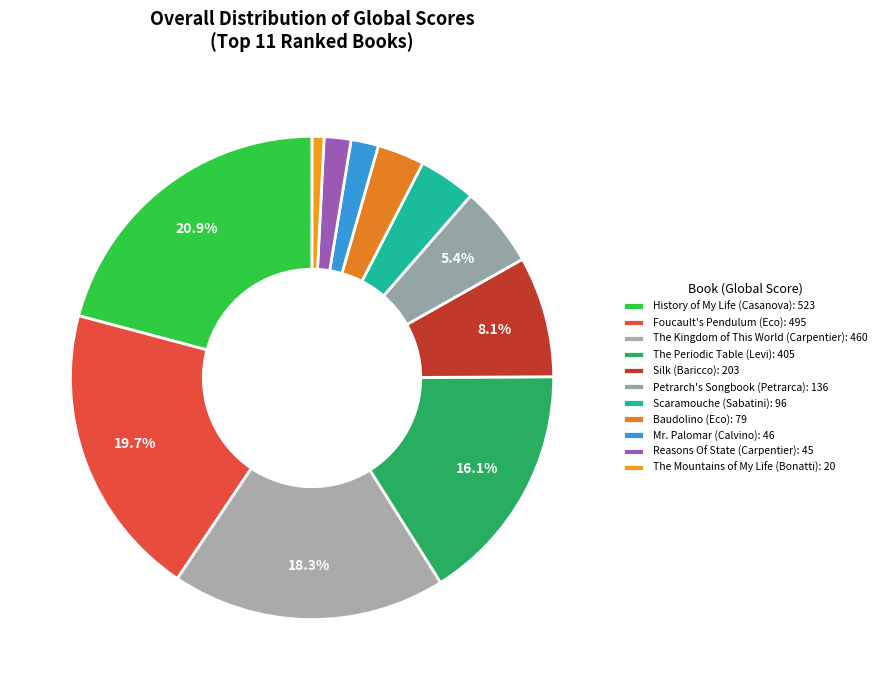

The Petrarch's Songbook (Petrarca) slice represents 5% of the pie. True or false?

True